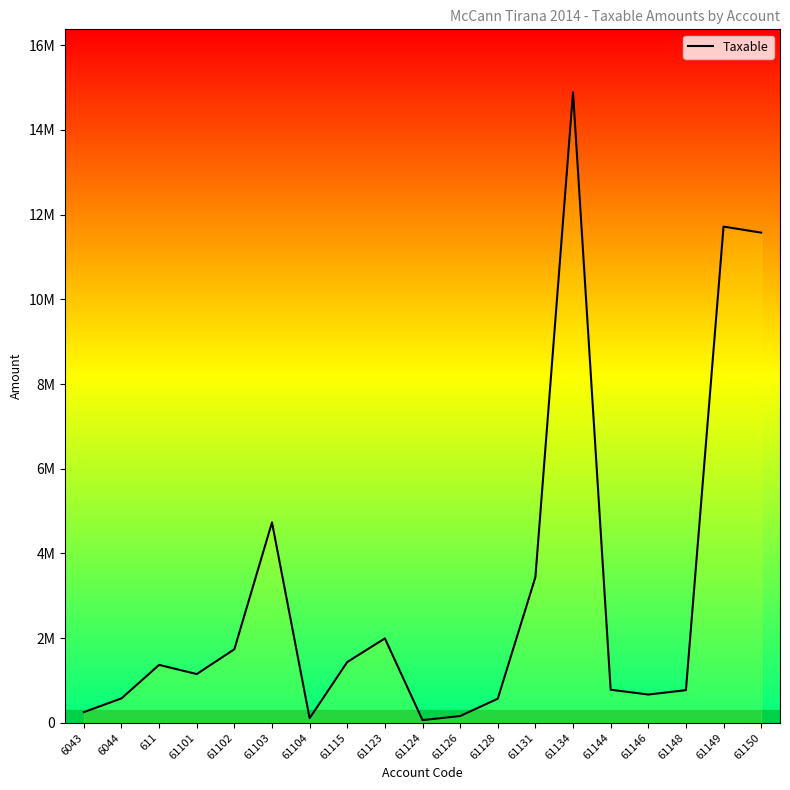

How many interior local valleys (lower than both neighbors) does the data have?

4